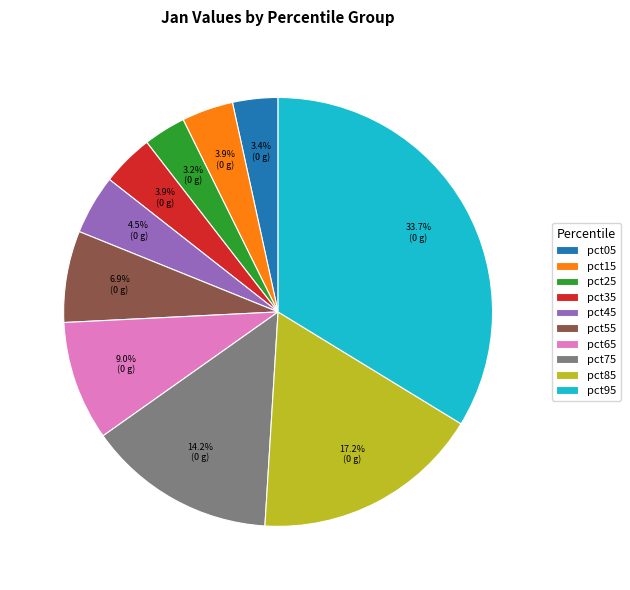

Is it true that pct75 is 14% of the pie?

True